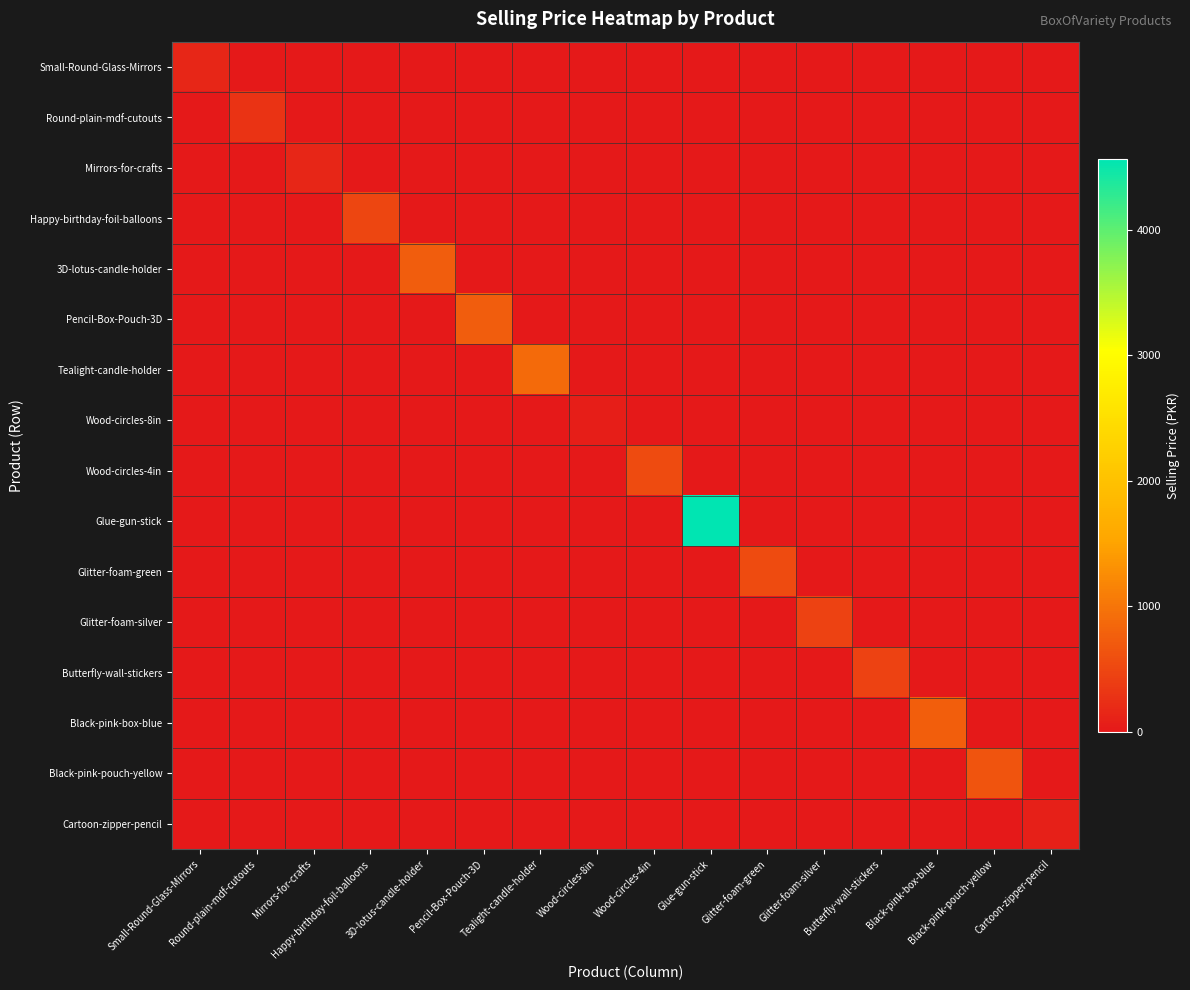

Which series has the largest total across all categories?

Glue-gun-stick